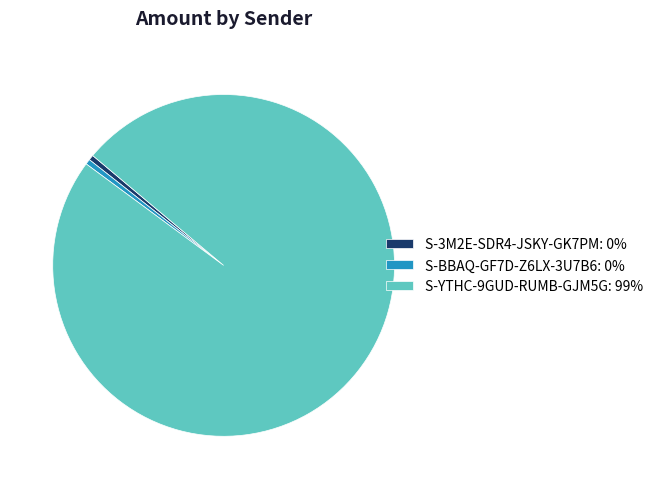

Is the sum of S-BBAQ-GF7D-Z6LX-3U7B6: 0% and S-3M2E-SDR4-JSKY-GK7PM: 0% greater than half?

No